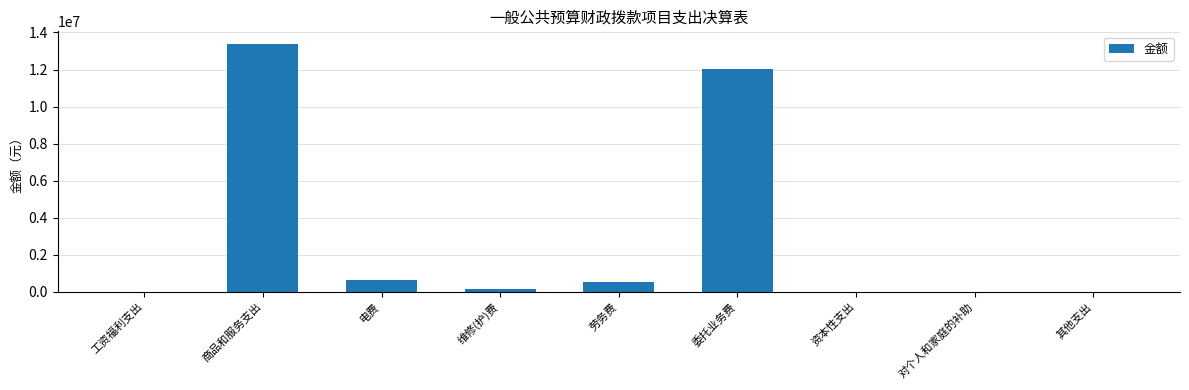

What is the difference between the values at 维修(护)费 and 委托业务费?

11879548.4